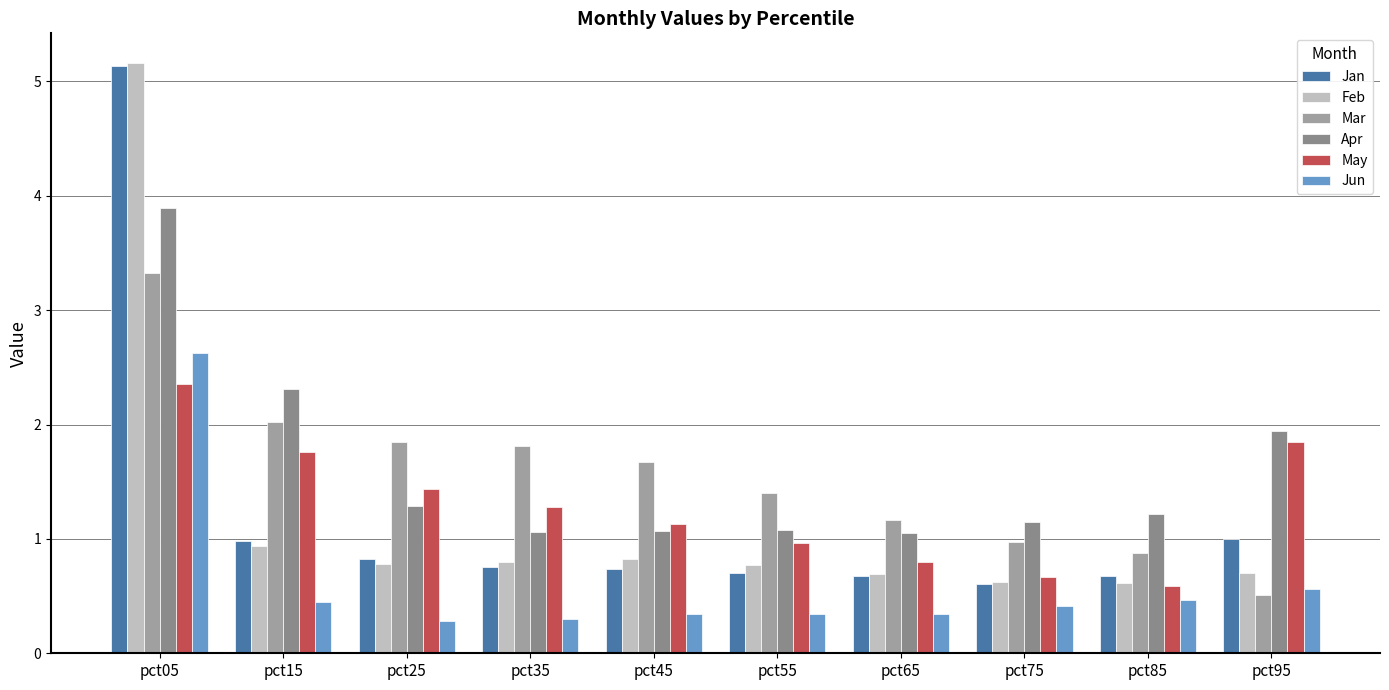

Are the bars grouped side by side (vs. stacked)?

Yes